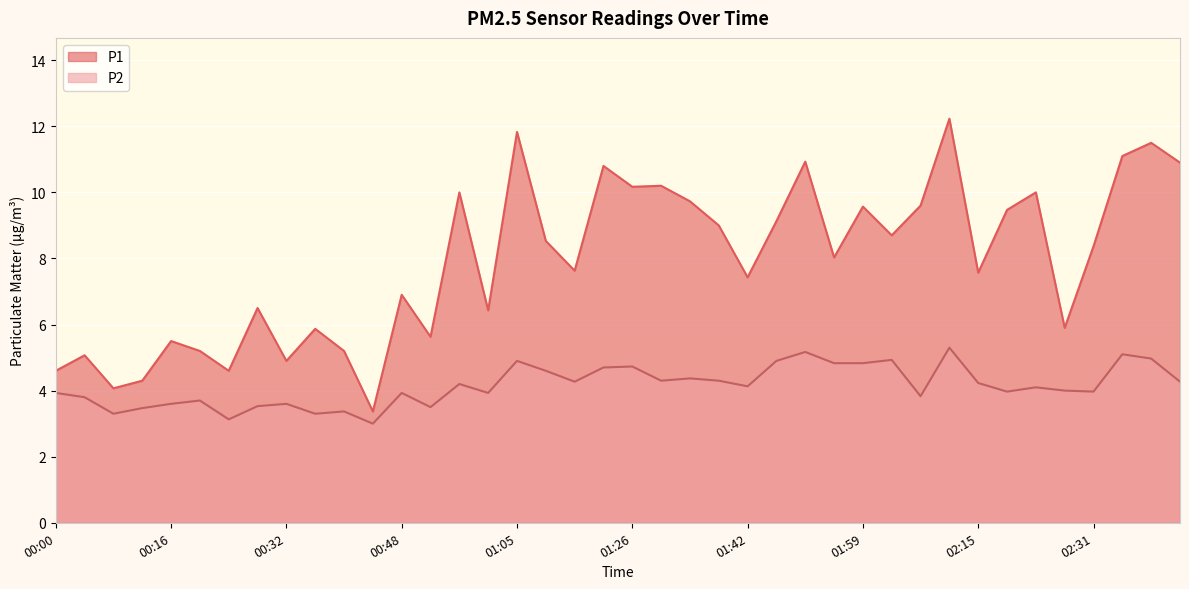

True or false: P1 has more than 0 points higher than both neighbors.

True